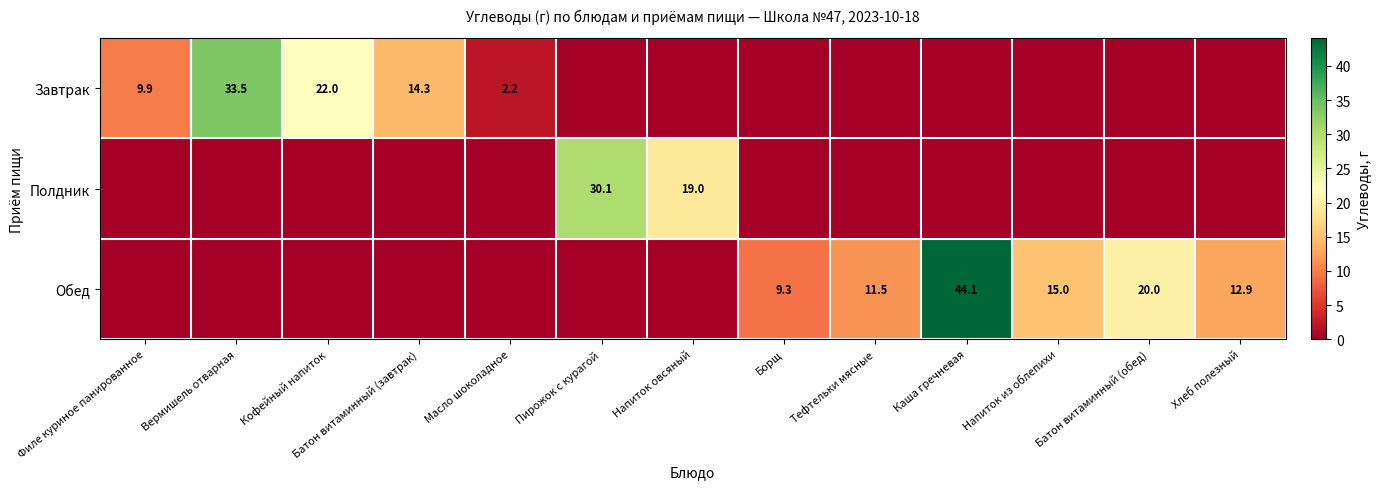

True or false: Завтрак has a value of 22.0 at Кофейный напиток.

True